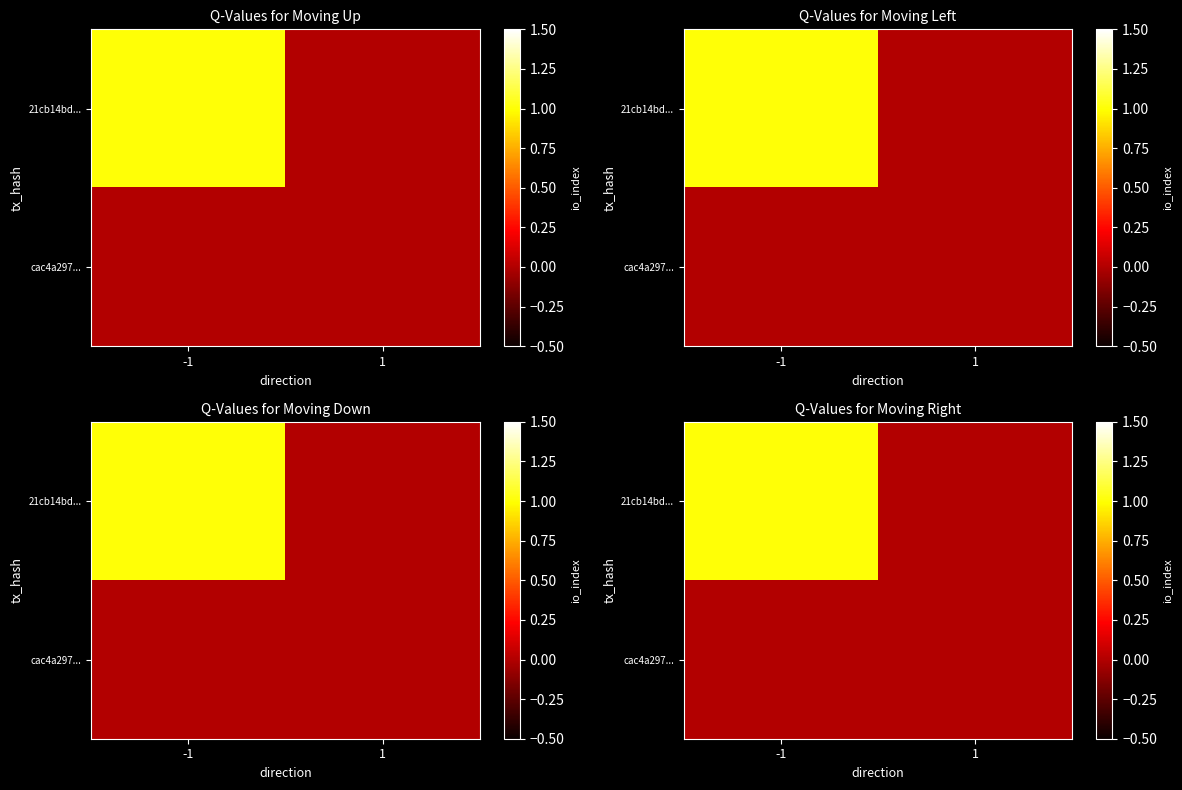

Is it true that 21cb14bd... equals 0 at 1?

True